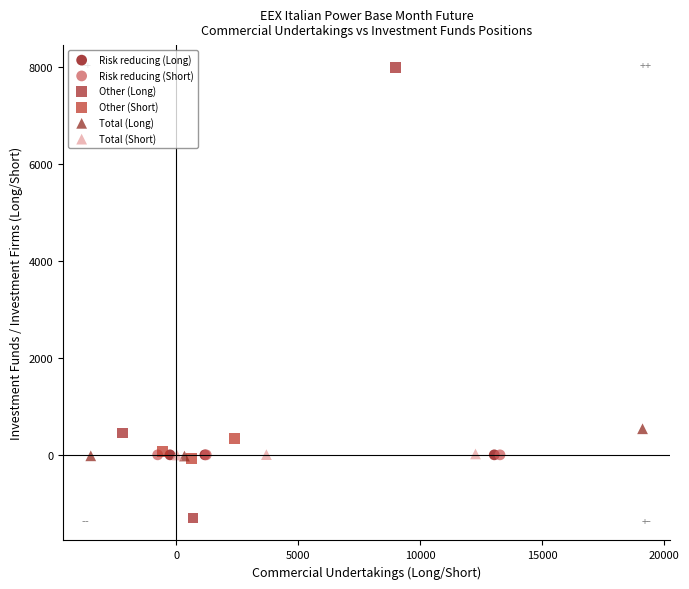

Which series has the largest Y range (max minus min)?

Other (Long)